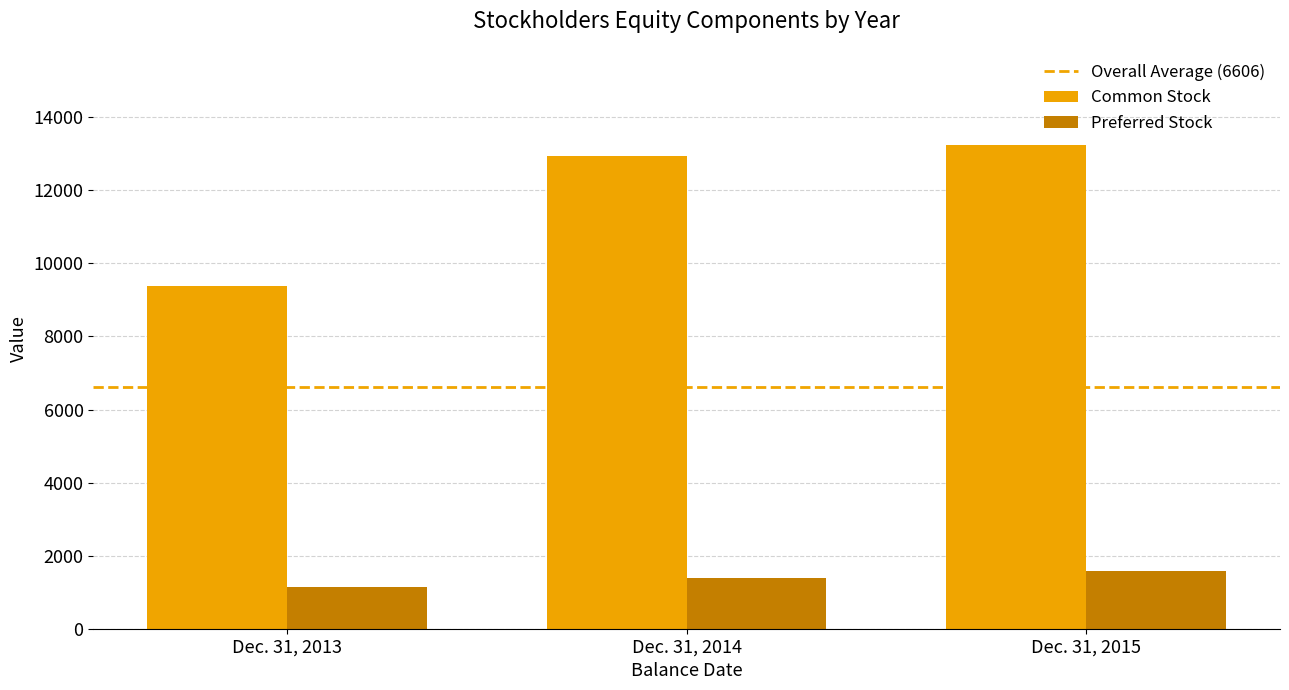

Which series has the widest spread of values?

Common Stock